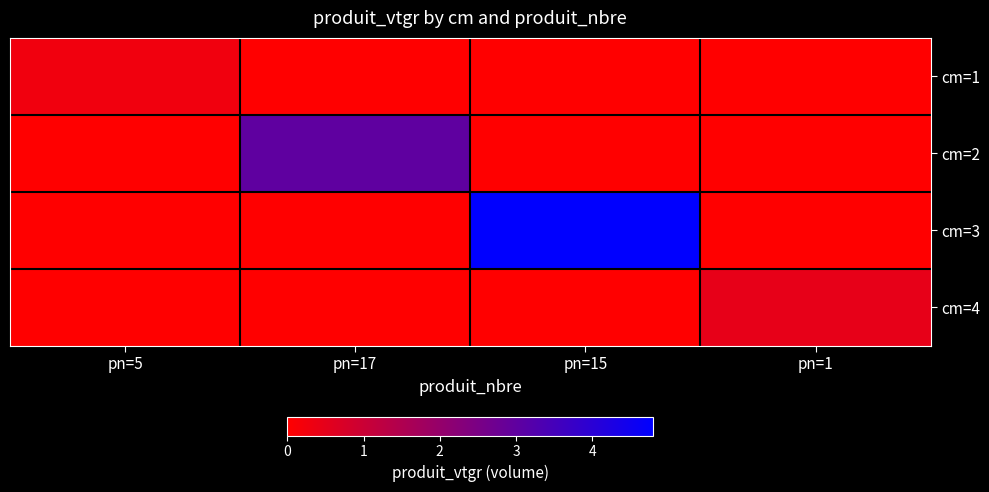

Reading left to right, extract all data points from this chart.

cm=1: pn=5=0.3	pn=17=0.0	pn=15=0.0	pn=1=0.0
cm=2: pn=5=0.0	pn=17=3.0	pn=15=0.0	pn=1=0.0
cm=3: pn=5=0.0	pn=17=0.0	pn=15=4.8	pn=1=0.0
cm=4: pn=5=0.0	pn=17=0.0	pn=15=0.0	pn=1=0.5